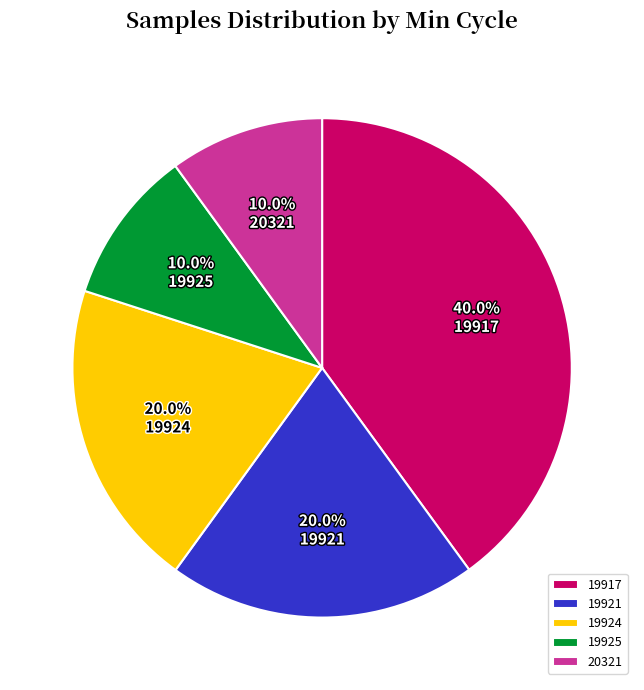

Does 19924 account for over 50% of the chart?

No